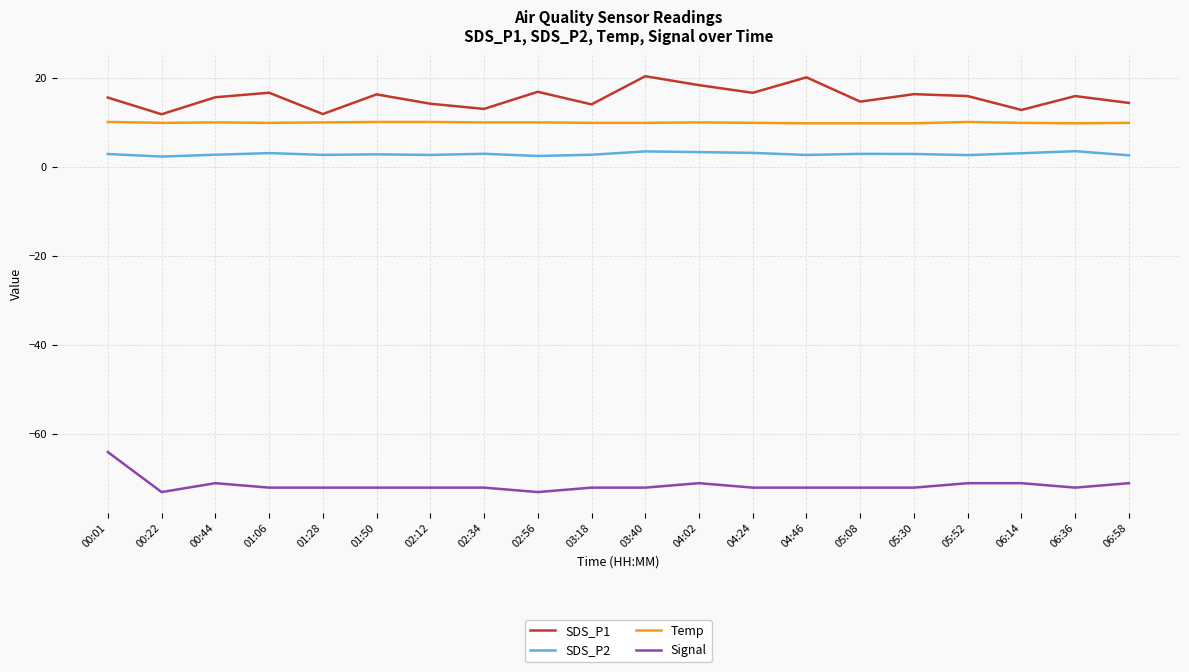

Is the value of SDS_P1 at 03:40 greater than the value of SDS_P2 at 05:30?

Yes